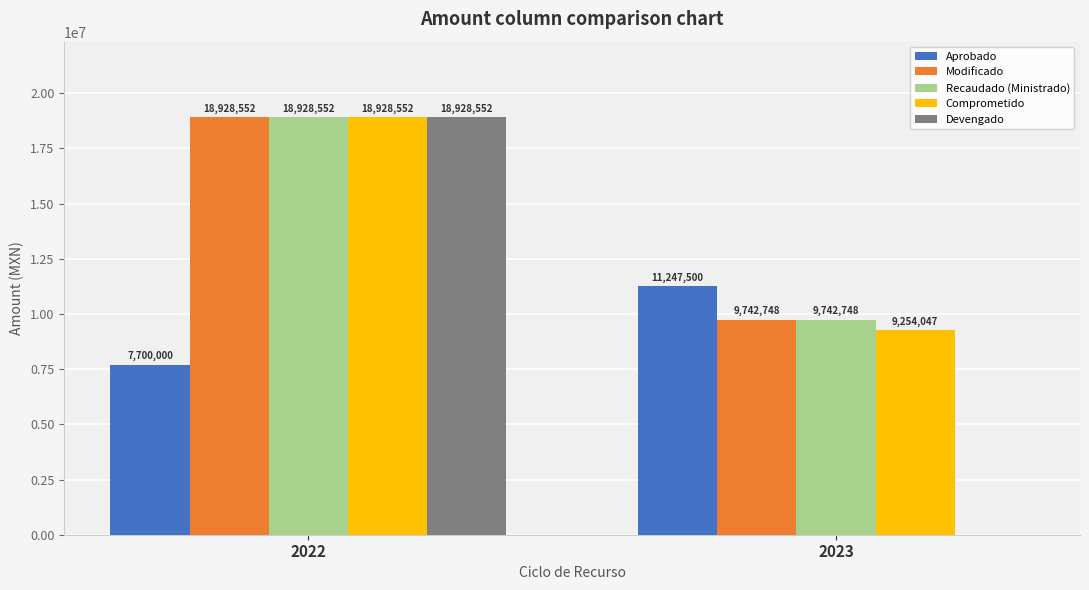

What is the maximum value for Recaudado (Ministrado)?

18928552.5